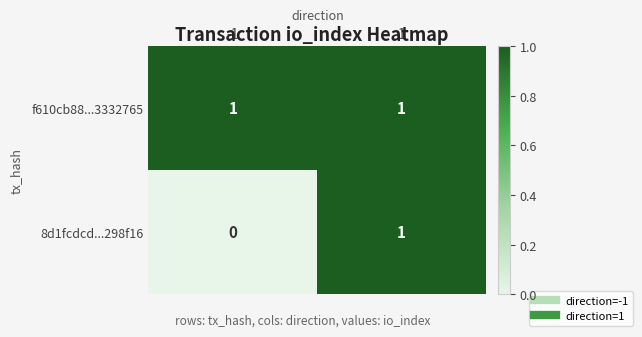

List the series in order of their overall mean, lowest first.

8d1fcdcd...298f16, f610cb88...3332765